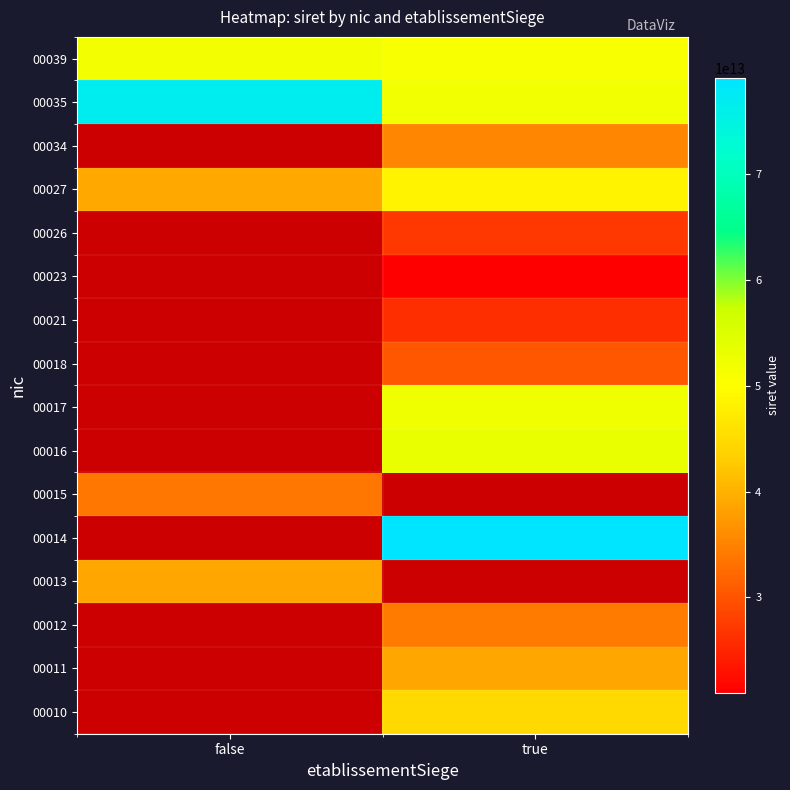

At how many categories does at least one series exceed 23197292905369?

2